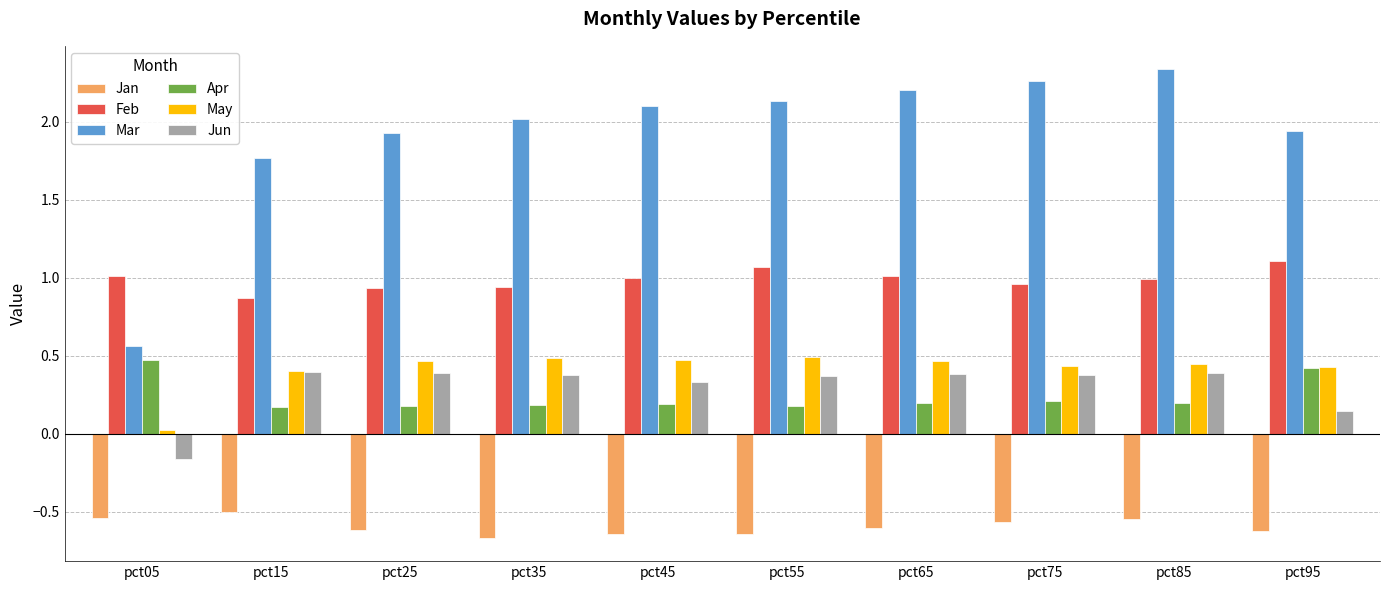

What are all the series names shown in the legend?

Jan, Feb, Mar, Apr, May, Jun